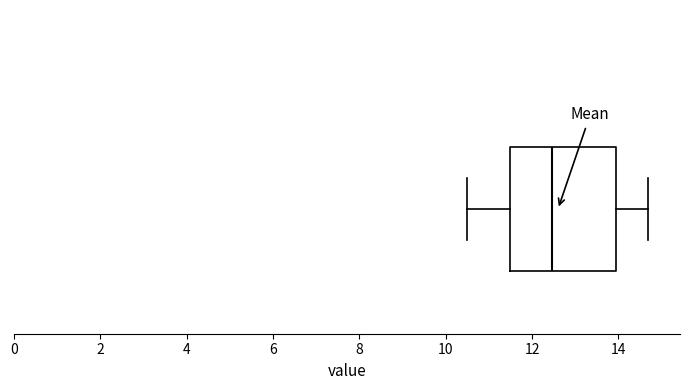

Read this box plot against the x-axis: the position of the median line, the range covered by the box, and the ends of both whiskers. The values are not printed on the chart, so give them approximately, as read against the axis.

median 12.4, box 11.4 to 14.0, whiskers 10.6 to 14.6